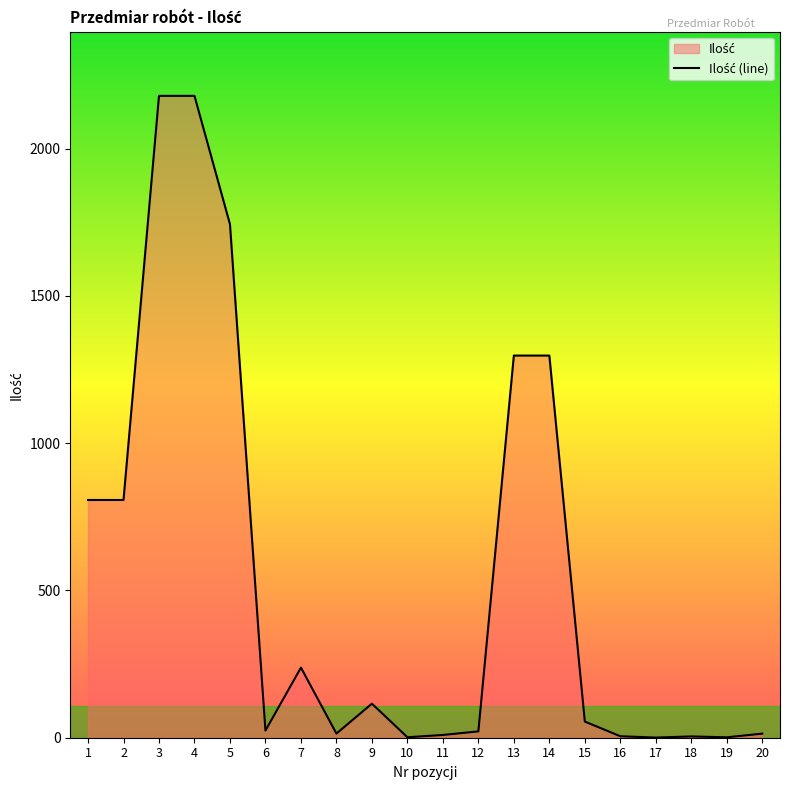

How many series are shown in this chart?

1